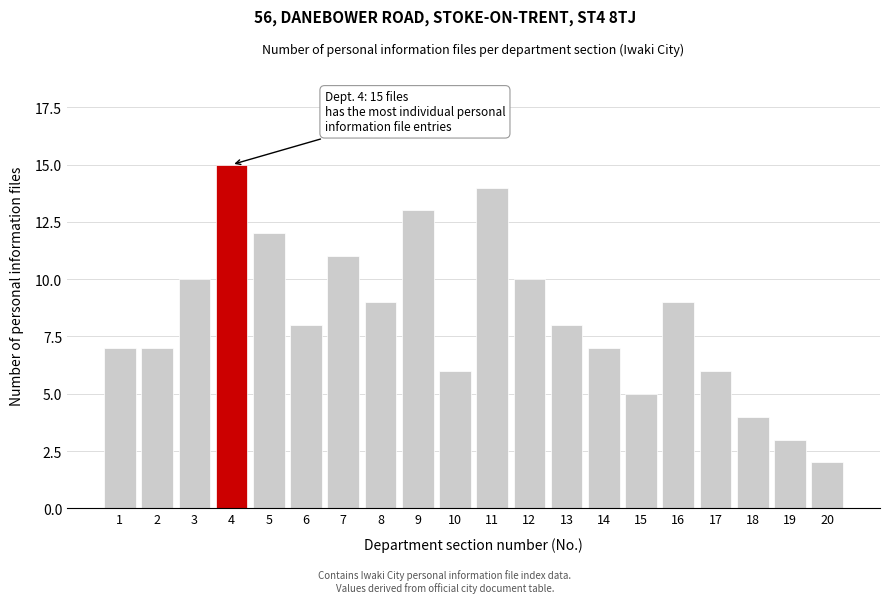

Reading left to right, transcribe all the data shown in this chart.

7	7	10	15	12	8	11	9	13	6	14	10	8	7	5	9	6	4	3	2